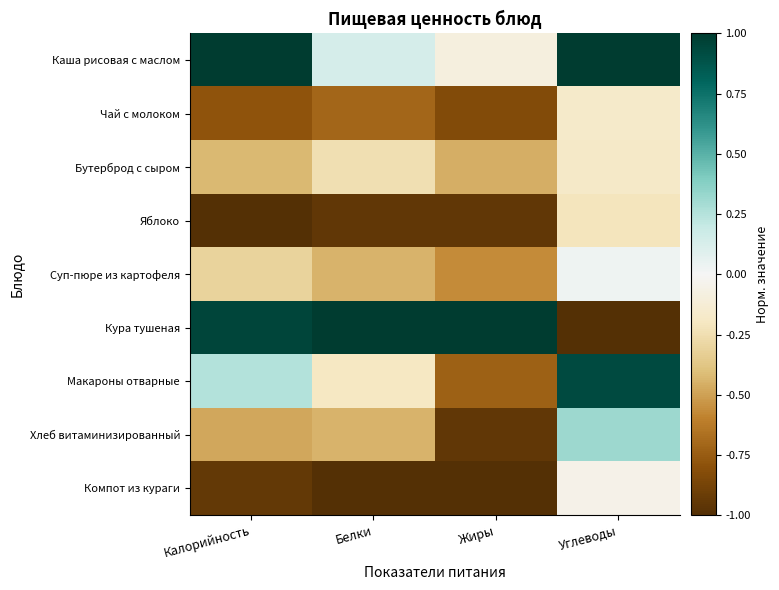

Which label corresponds to the smallest value in the chart?

Калорийность